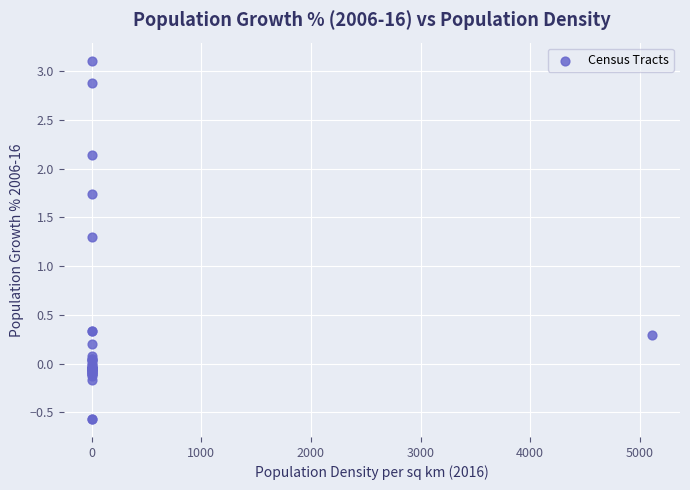

What Y value in the scatter plot is closest to 1?

1.3